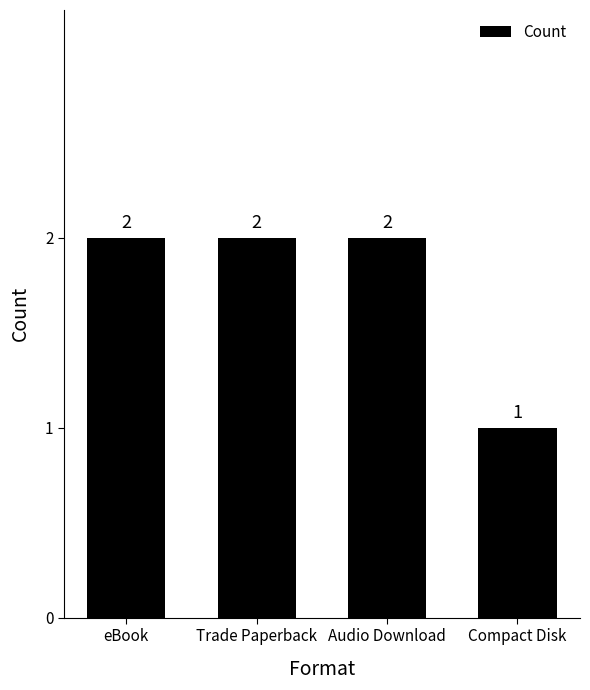

What is the sum of the values at Trade Paperback and Audio Download?

4